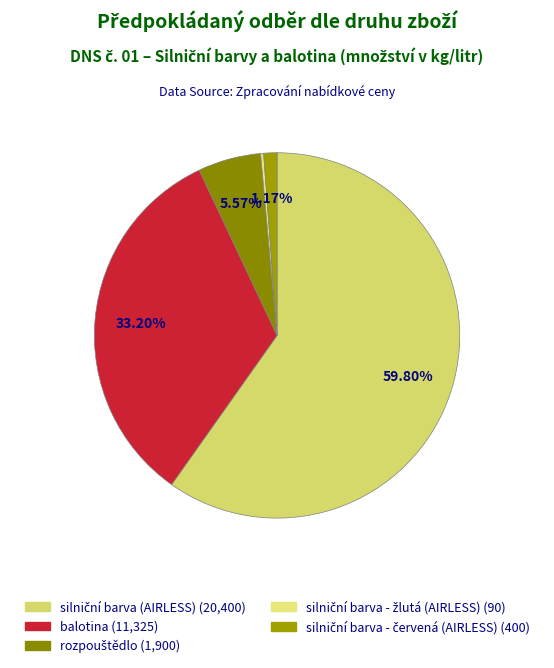

To the nearest percent, what is the difference between the largest and smallest slice percentages?

60%